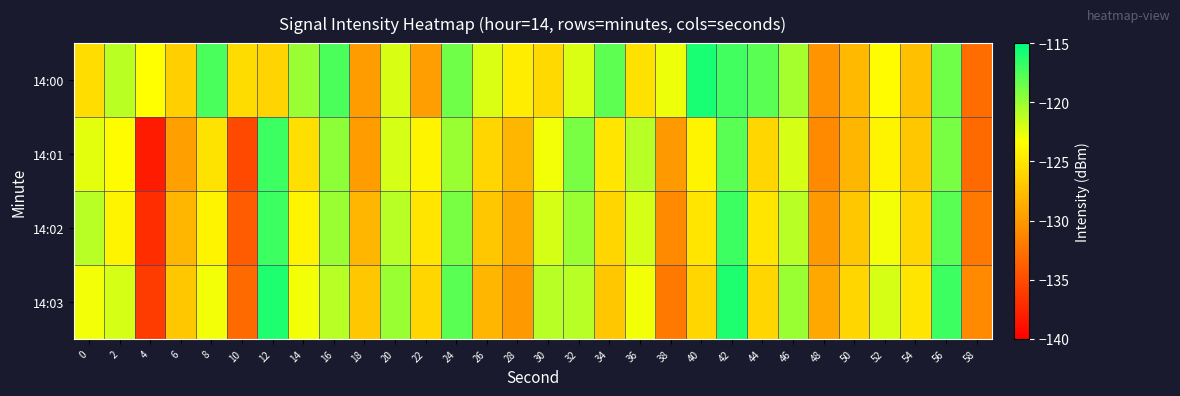

Reading left to right, list all the values displayed in this chart.

14:00: 0=-125.5	2=-121.1	4=-123.3	6=-126.5	8=-117.4	10=-125.5	12=-126.1	14=-120.1	16=-117.5	18=-129.8	20=-122.1	22=-129.6	24=-118.7	26=-122.2	28=-124.5	30=-125.8	32=-122.2	34=-118.1	36=-125.3	38=-122.7	40=-115.8	42=-117.2	44=-117.9	46=-120.4	48=-130.4	50=-127.8	52=-123.6	54=-127.5	56=-118.7	58=-132.8
14:01: 0=-122.4	2=-123.6	4=-138.1	6=-129.5	8=-125.1	10=-135.2	12=-117.0	14=-125.4	16=-119.6	18=-129.7	20=-122.0	22=-124.0	24=-120.0	26=-126.0	28=-128.0	30=-123.0	32=-119.0	34=-125.0	36=-121.0	38=-130.0	40=-124.0	42=-118.0	44=-126.0	46=-122.0	48=-131.0	50=-128.0	52=-124.0	54=-127.0	56=-119.0	58=-133.0
14:02: 0=-121.0	2=-124.0	4=-137.0	6=-128.0	8=-124.0	10=-134.0	12=-117.0	14=-124.0	16=-120.0	18=-128.0	20=-121.0	22=-125.0	24=-119.0	26=-127.0	28=-129.0	30=-122.0	32=-120.0	34=-126.0	36=-122.0	38=-131.0	40=-125.0	42=-117.0	44=-125.0	46=-121.0	48=-130.0	50=-127.0	52=-123.0	54=-126.0	56=-118.0	58=-132.0
14:03: 0=-123.0	2=-122.0	4=-136.0	6=-127.0	8=-123.0	10=-133.0	12=-116.0	14=-123.0	16=-121.0	18=-127.0	20=-120.0	22=-126.0	24=-118.0	26=-128.0	28=-130.0	30=-121.0	32=-121.0	34=-127.0	36=-123.0	38=-132.0	40=-126.0	42=-116.0	44=-126.0	46=-120.0	48=-129.0	50=-126.0	52=-122.0	54=-125.0	56=-117.0	58=-131.0